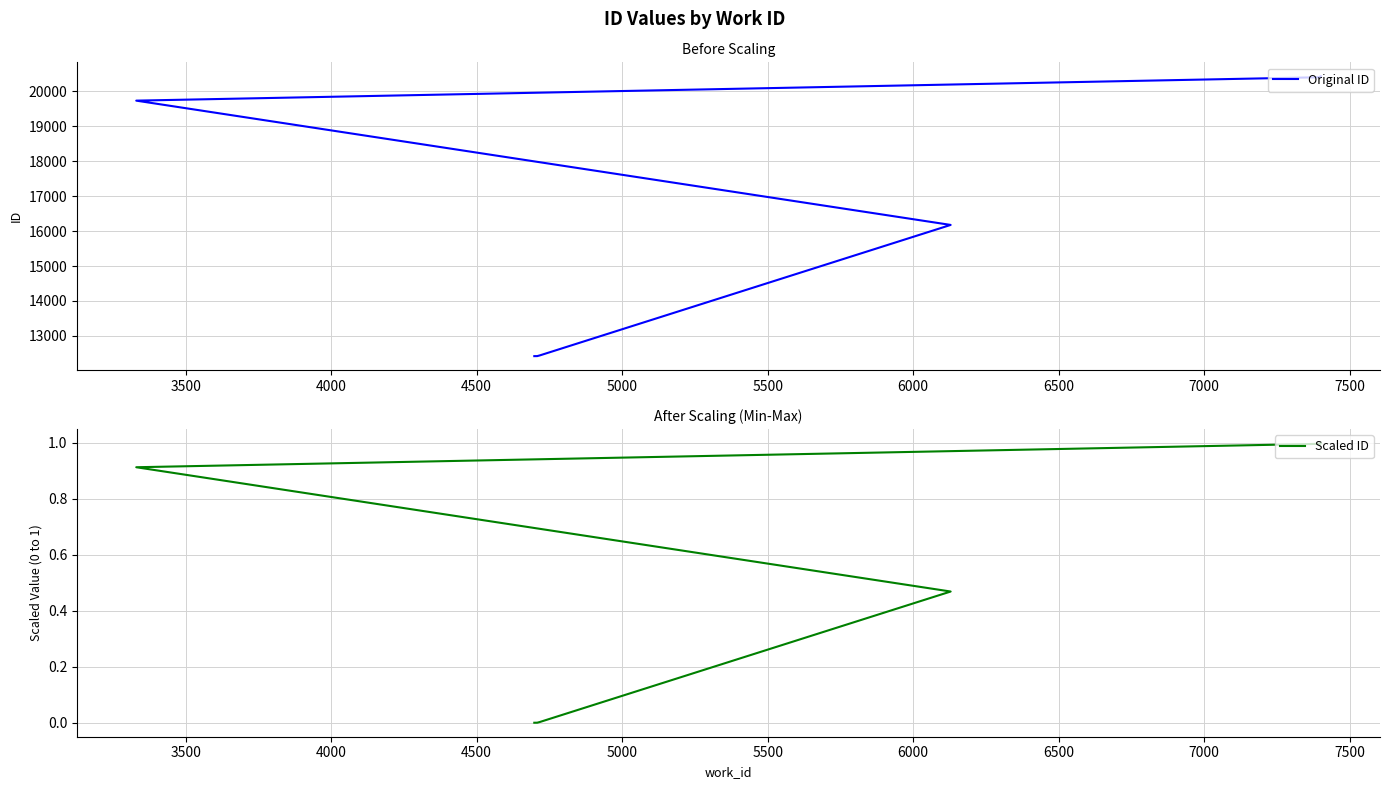

True or false: Scaled ID and Original ID intersect in this chart.

False